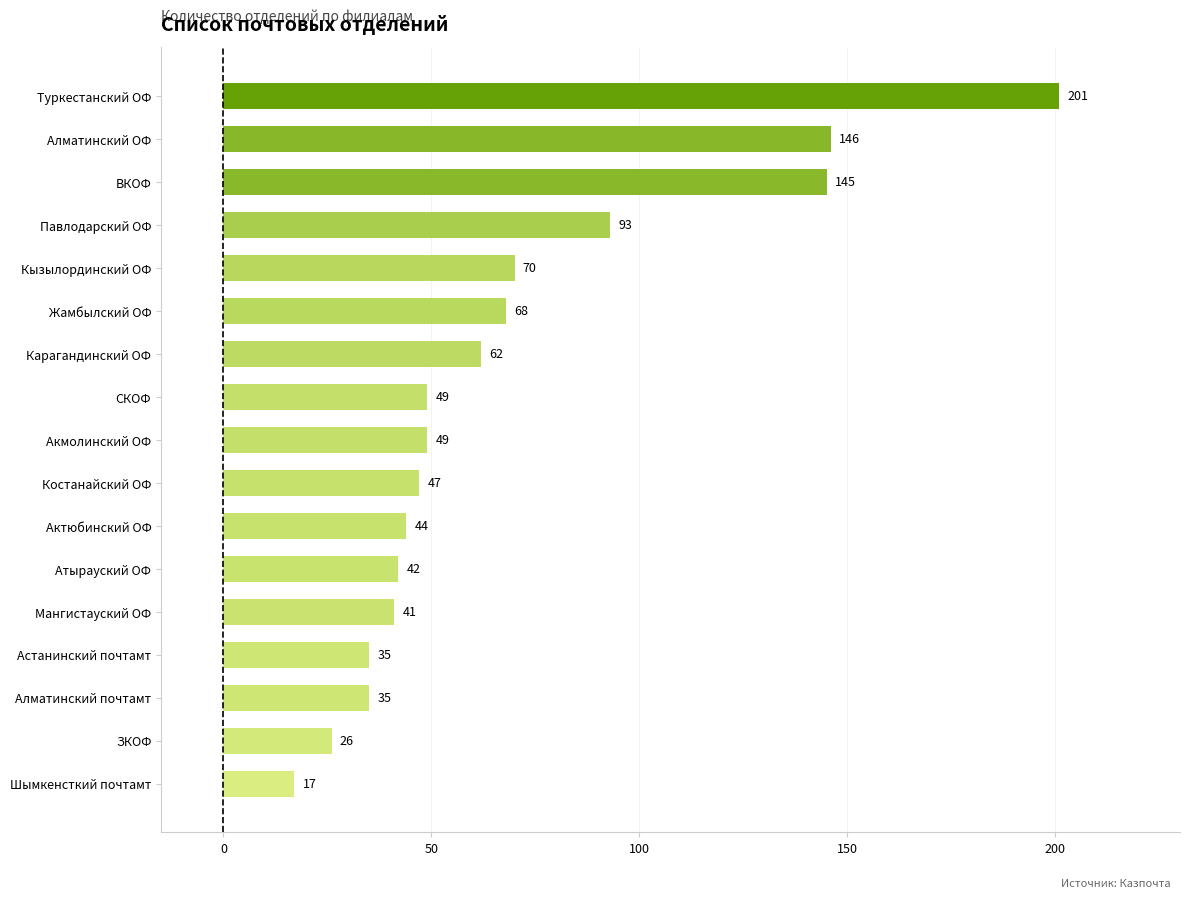

True or false: the data shows 358 at Туркестанский ОФ.

False